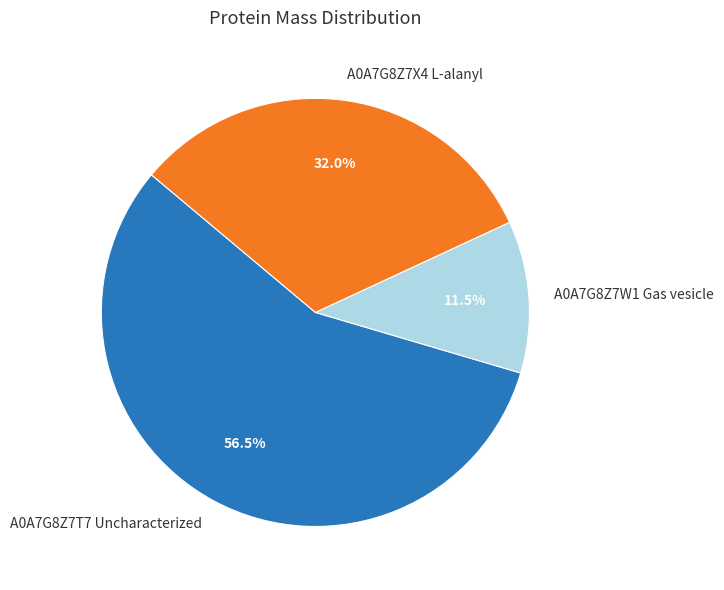

The A0A7G8Z7W1 Gas vesicle slice represents 1% of the pie. True or false?

False